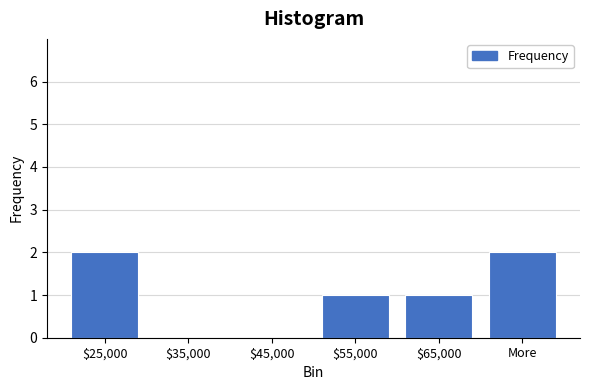

Approximately how many times larger is the value at $65,000 compared to More?

0.5